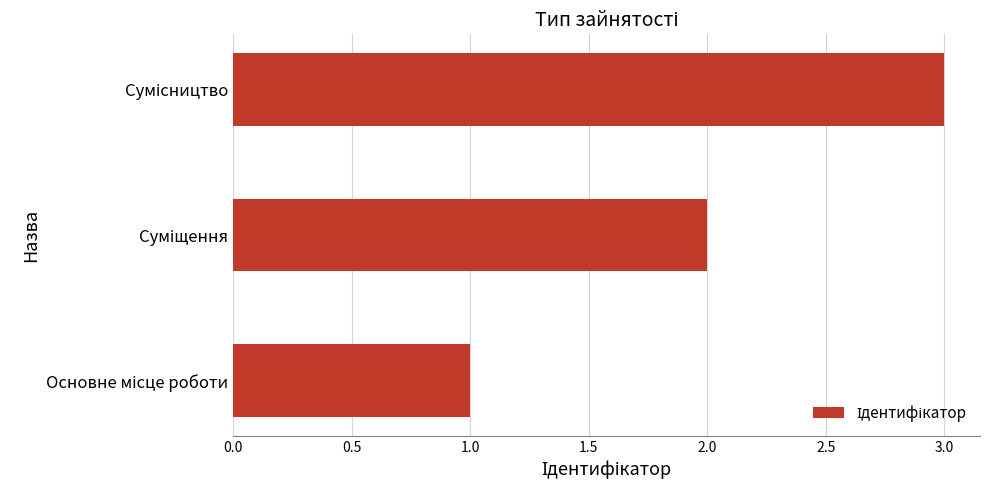

What is the difference between the maximum and minimum values?

2